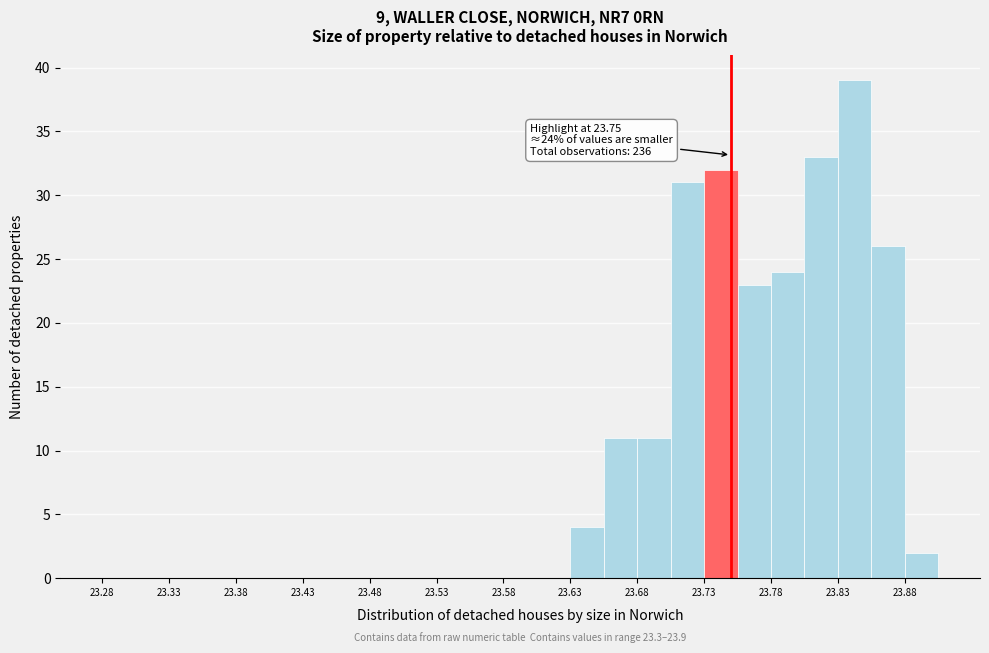

Over which range of the x-axis is the bar tallest?

23.830 to 23.855